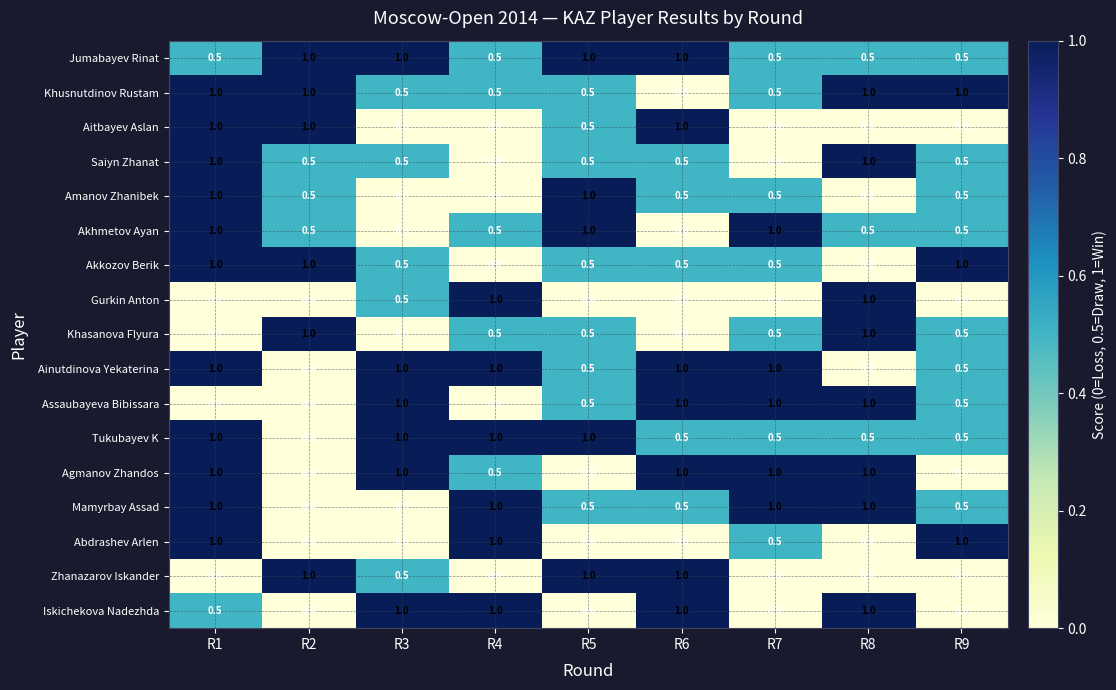

How many Abdrashev Arlen values are between 0 and 1?

9